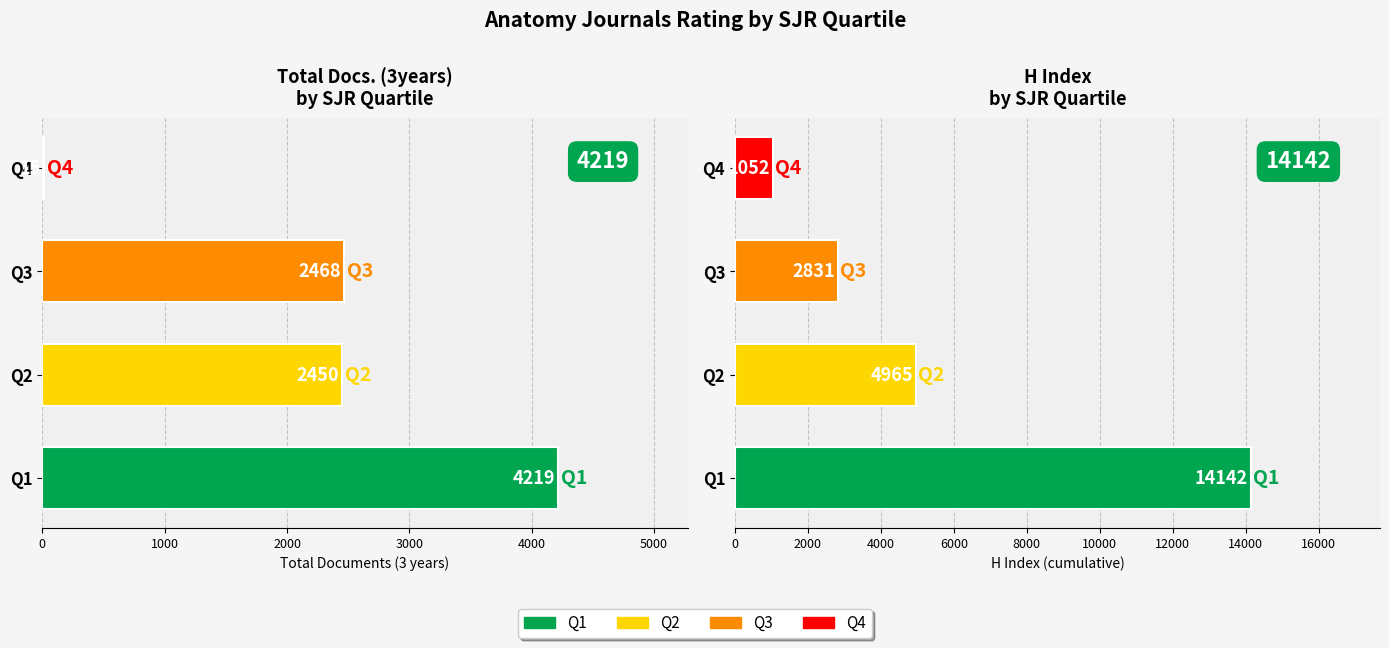

Reading left to right, what are all the values shown in this chart?

Total Docs. (3years): 4219	2450	2468	15
H index: 14142	4965	2831	1052